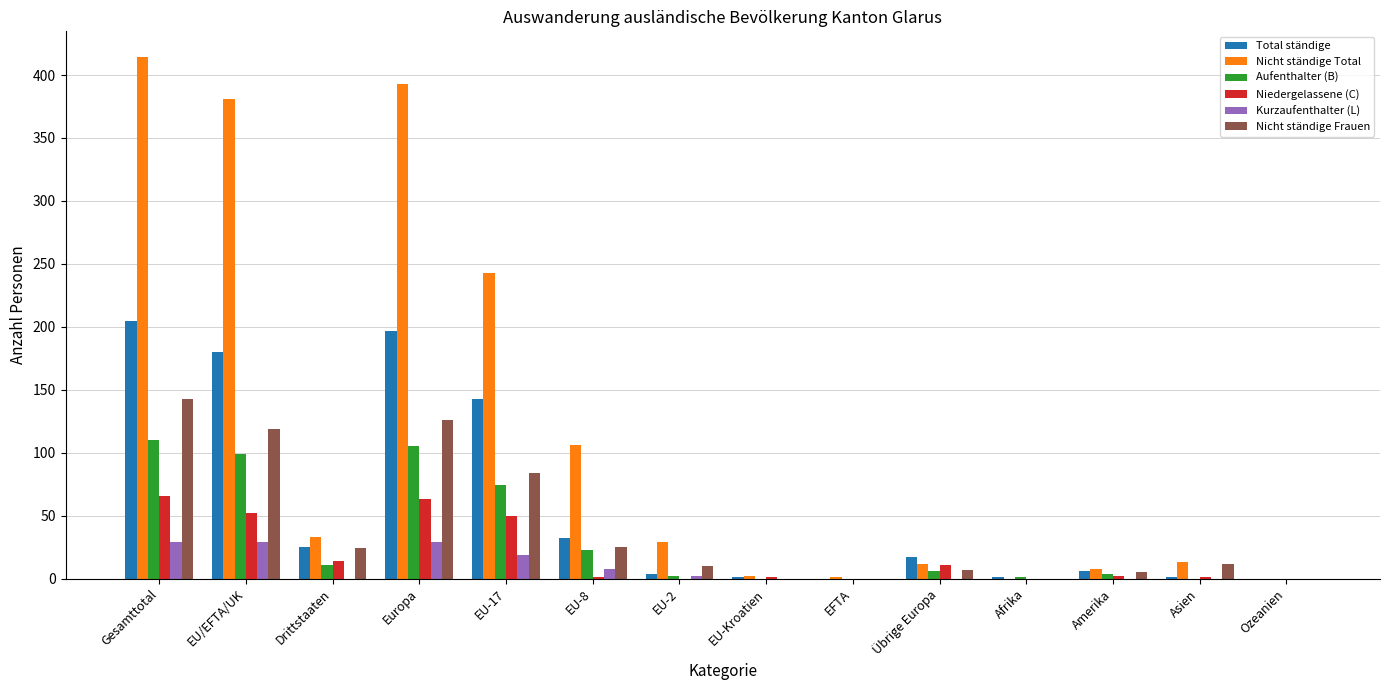

The value of Total ständige at Europa is 84. True or false?

False